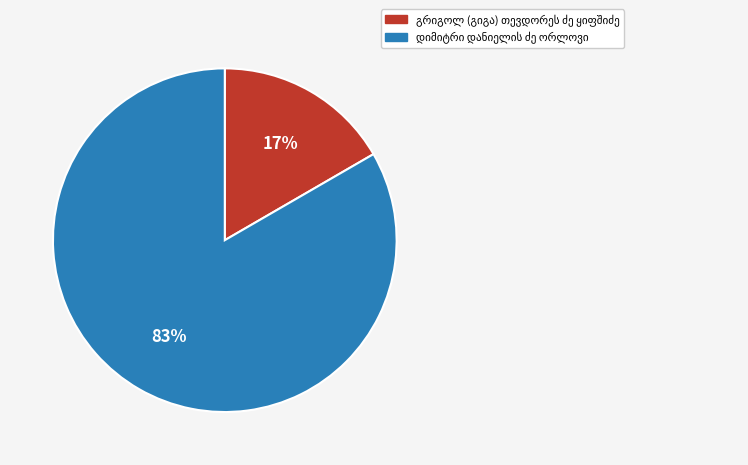

Is there any slice that represents more than half of the pie?

Yes